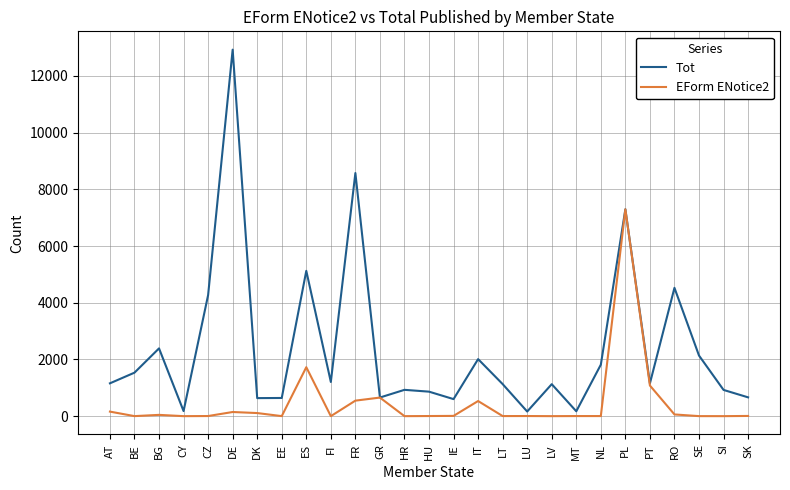

What is the difference between the Tot values at HU and LU?

701